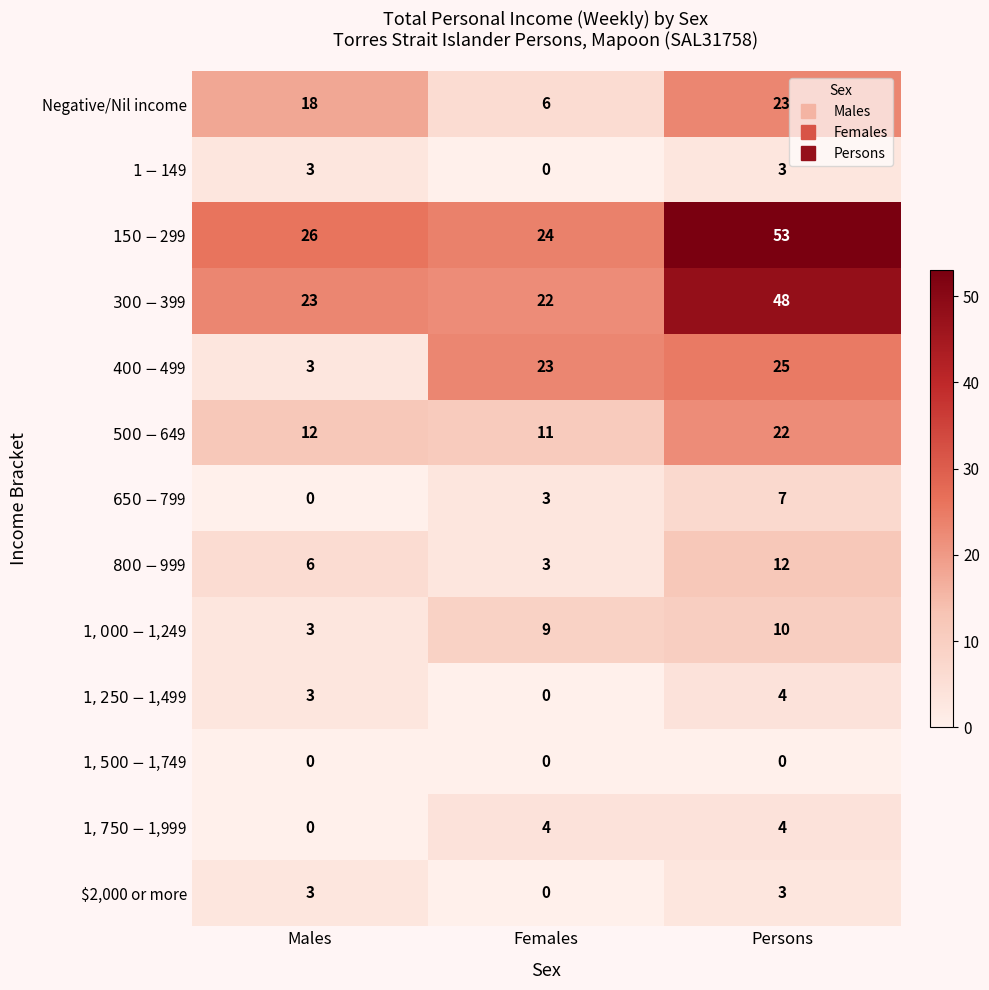

How many Negative/Nil income values are between 6 and 23?

3